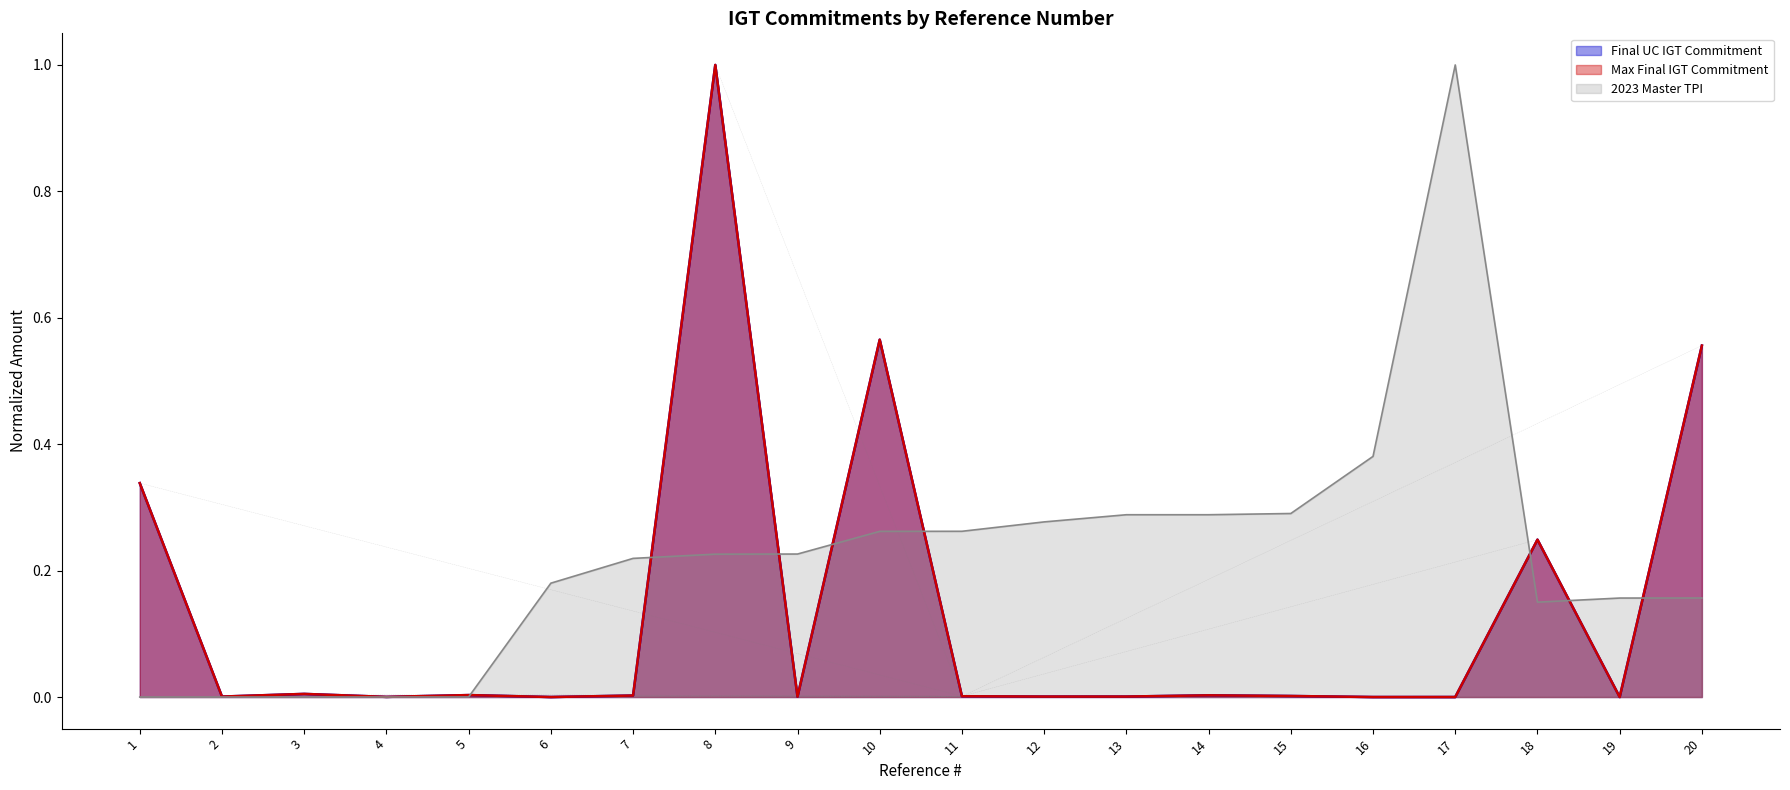

Which series has the widest spread of values?

Final UC IGT Commitment